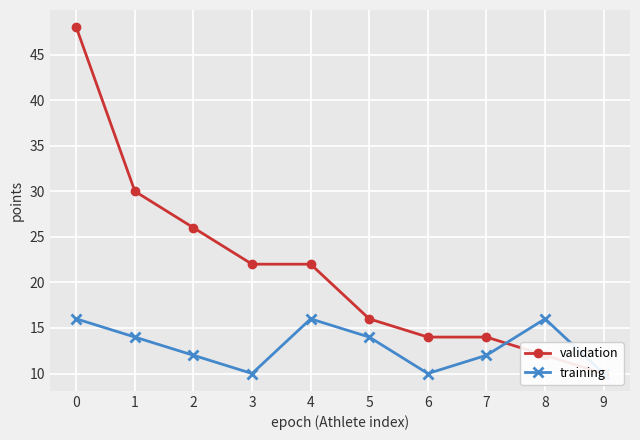

How many lines are shown in the chart?

2